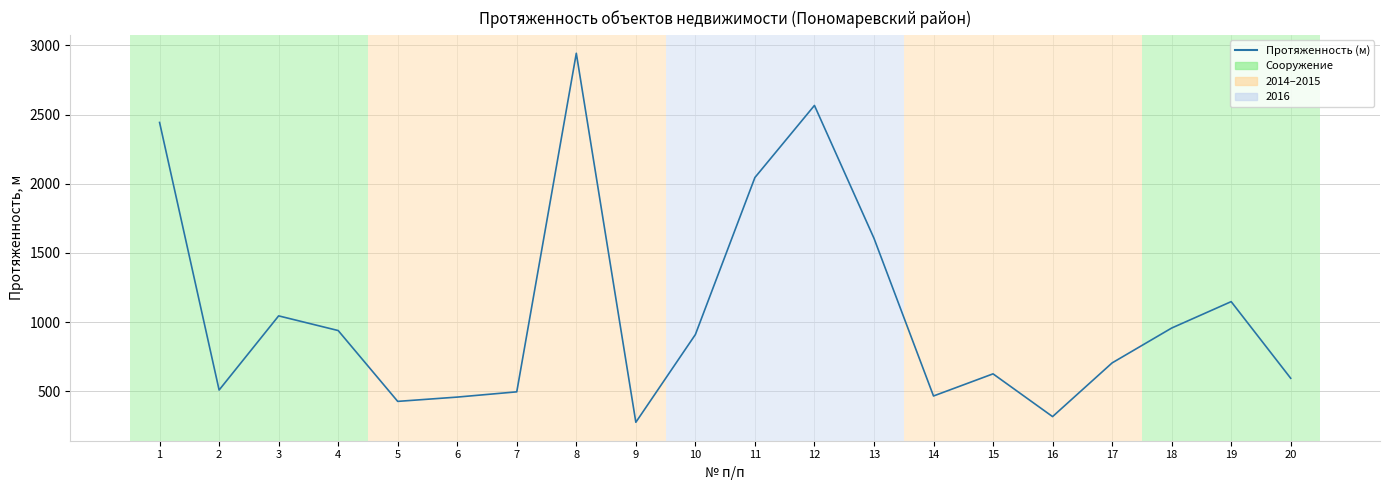

Between 19 and 8, which is larger?

8